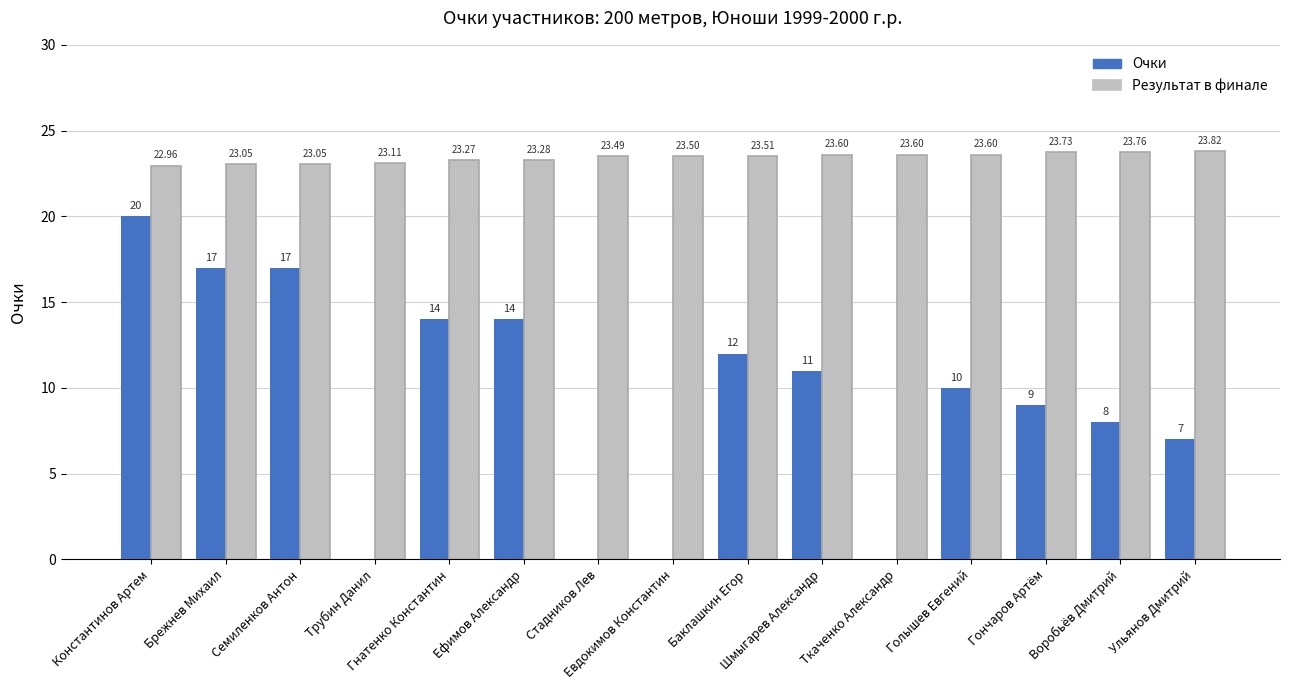

Which series has the largest total across all categories?

Результат в финале